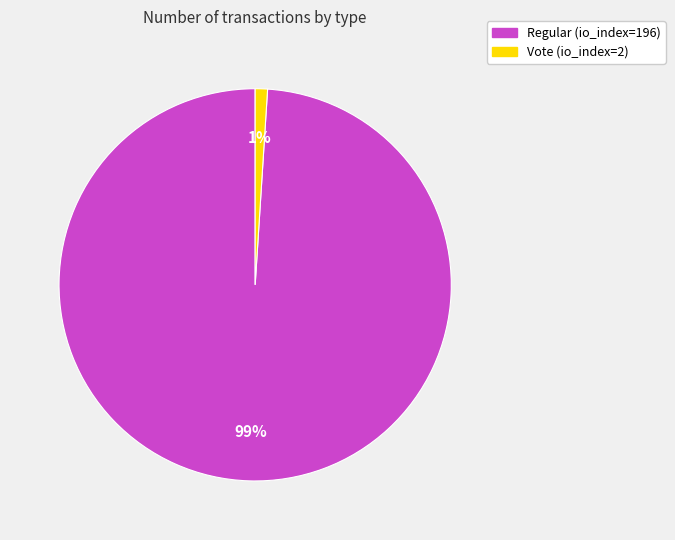

Which has a higher value, Vote (io_index=2) or Regular (io_index=196)?

Regular (io_index=196)